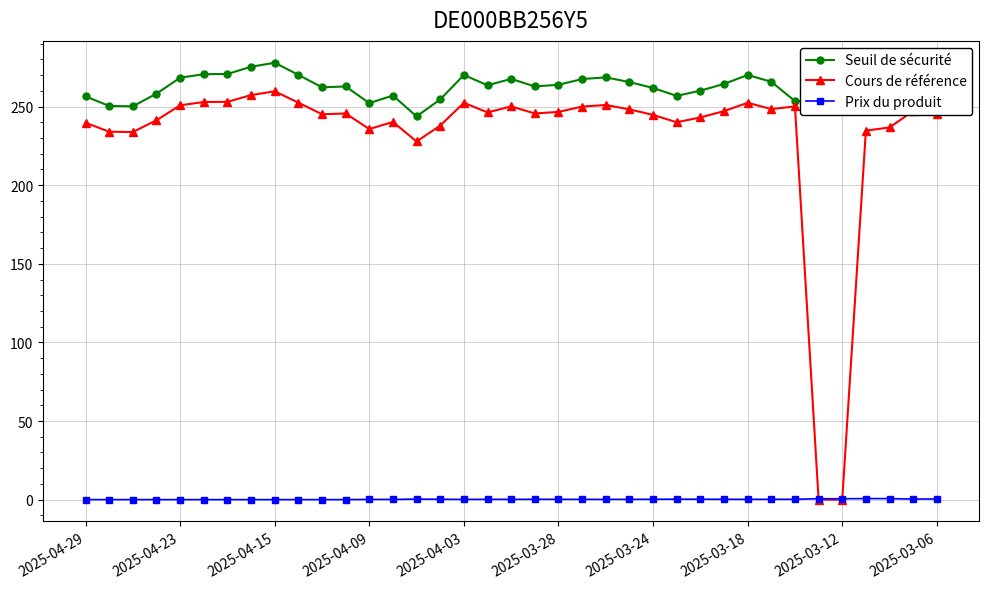

Is this an area chart (filled region under the line)?

No